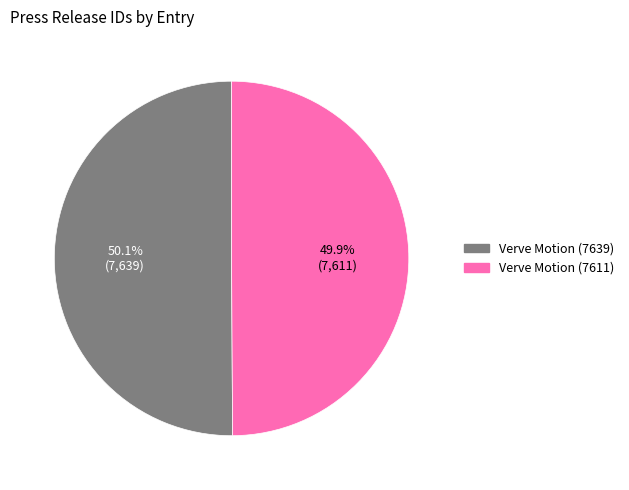

What portion of the pie excludes Verve Motion (7611)?

50.1%